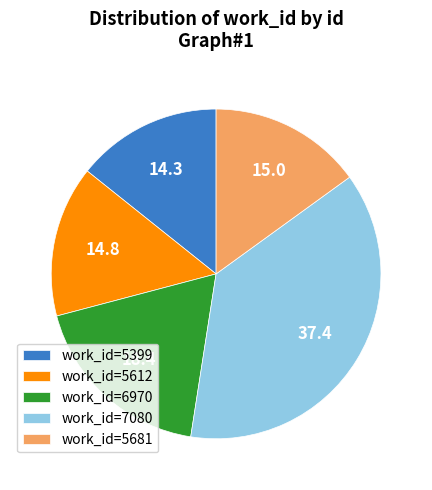

Does any single category account for the majority?

No